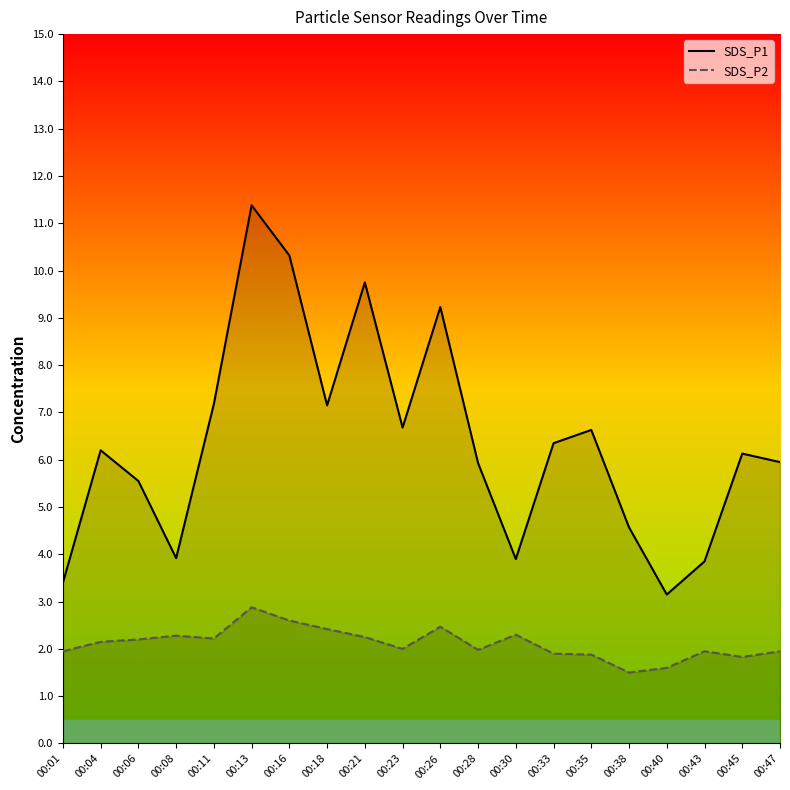

What is the value of the SDS_P1 point at the 14th from the left?

6.3